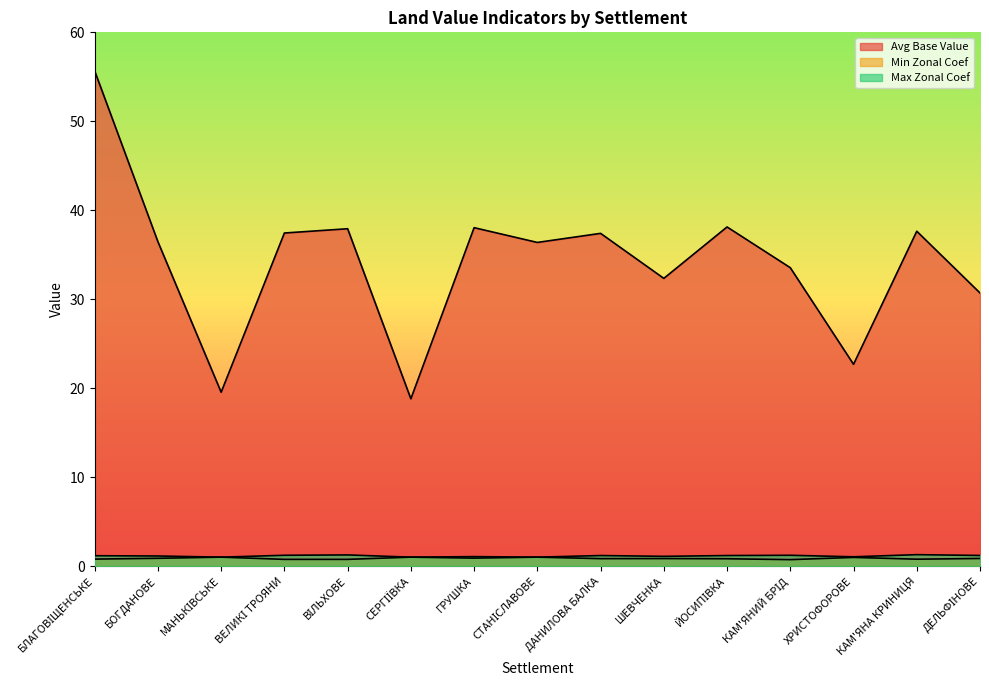

Which series has the largest total across all categories?

Avg Base Value